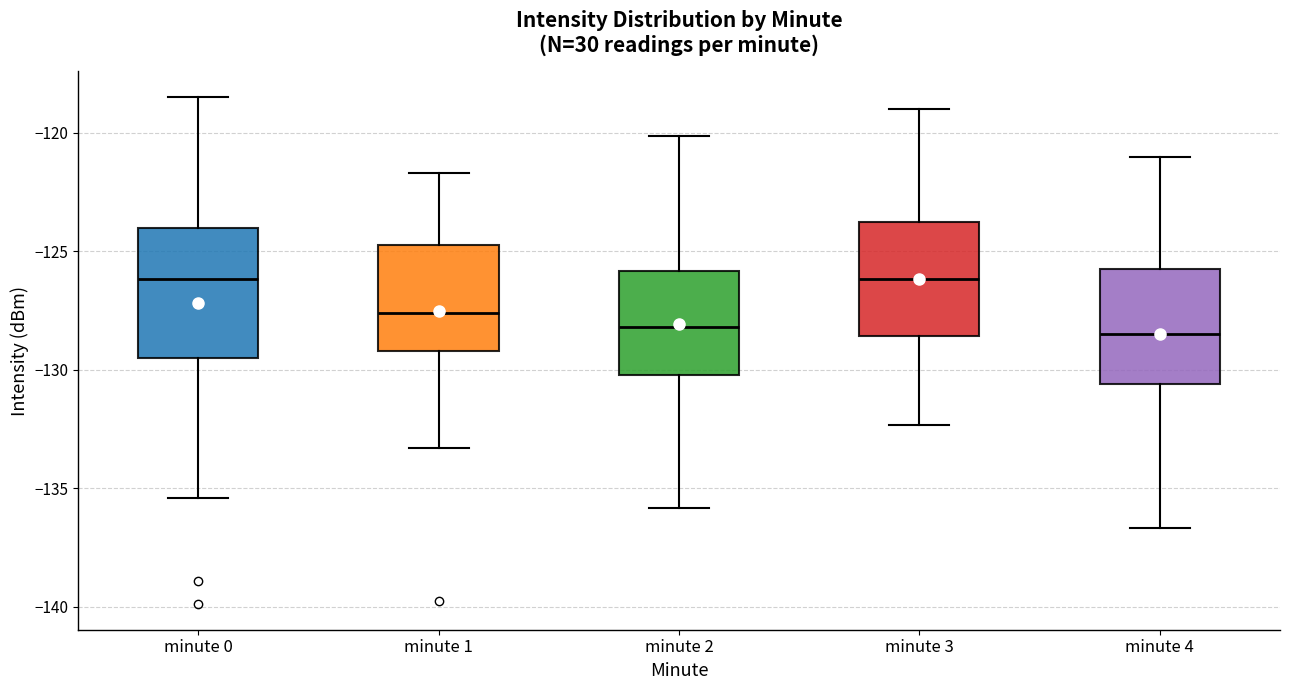

Reading left to right, transcribe this box plot: for each box, give where its median line is, the range the box spans, and where its two whiskers end, as read against the y-axis. The values are not printed on the chart, so give them approximately, as read against the axis.

minute 0: median -126.0, box -129.5 to -124.0, whiskers -135.5 to -118.5
minute 1: median -127.5, box -129.0 to -124.5, whiskers -133.5 to -121.5
minute 2: median -128.0, box -130.0 to -126.0, whiskers -136.0 to -120.0
minute 3: median -126.0, box -128.5 to -124.0, whiskers -132.5 to -119.0
minute 4: median -128.5, box -130.5 to -126.0, whiskers -136.5 to -121.0